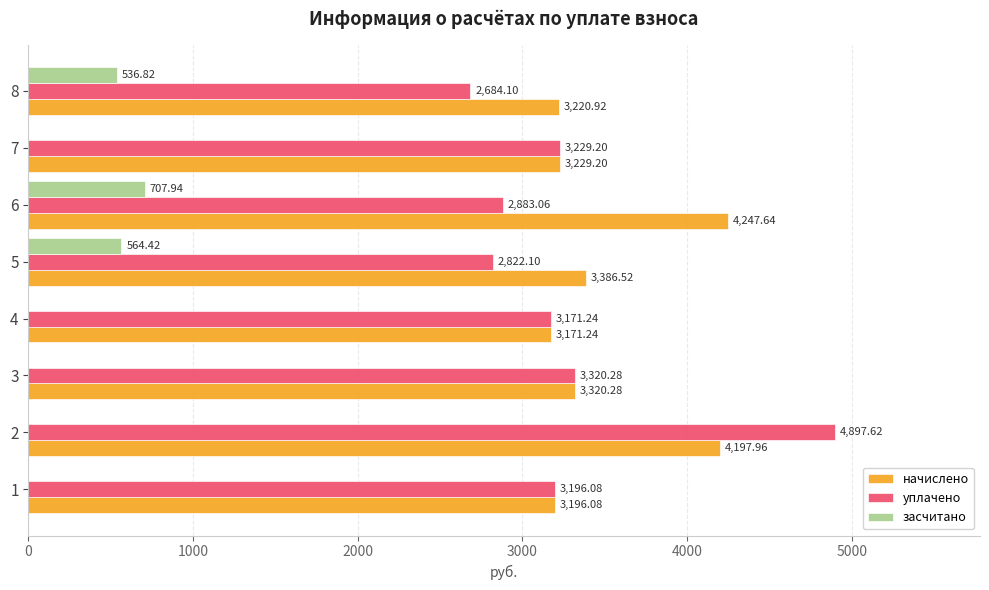

What is the total value across all series at 1?

6392.2